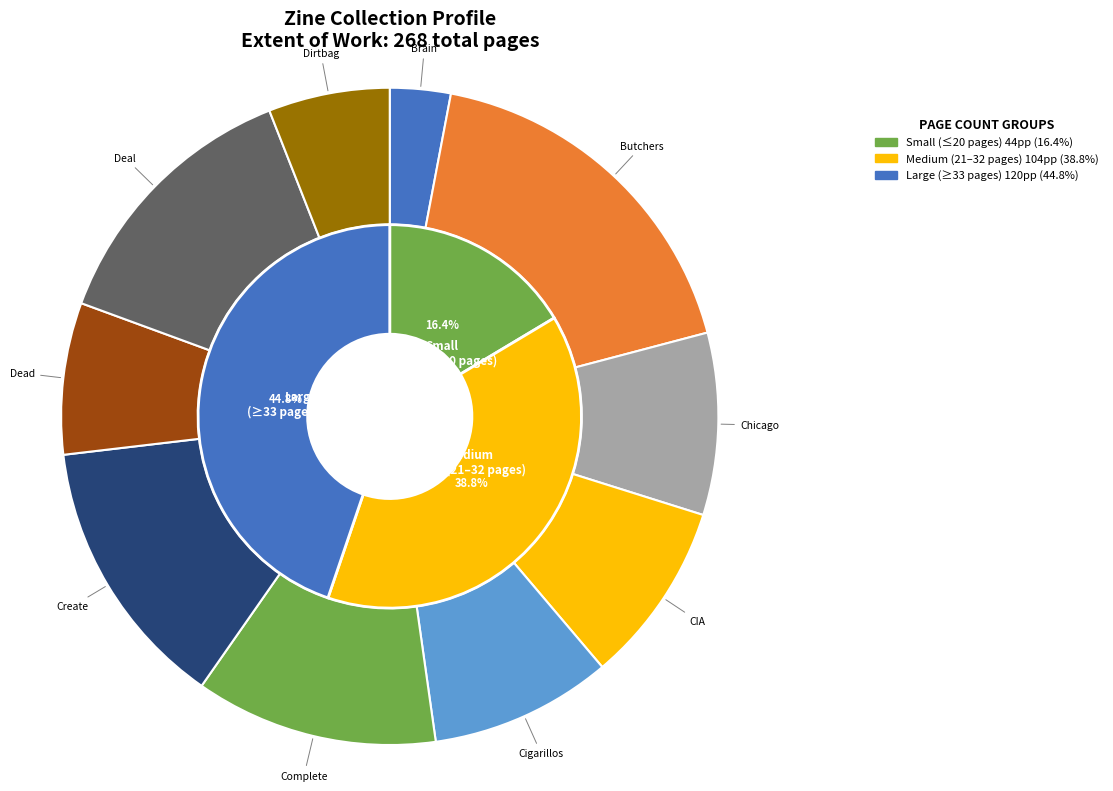

What is the change in value from Brain food free sample to Cigarillos?

+16